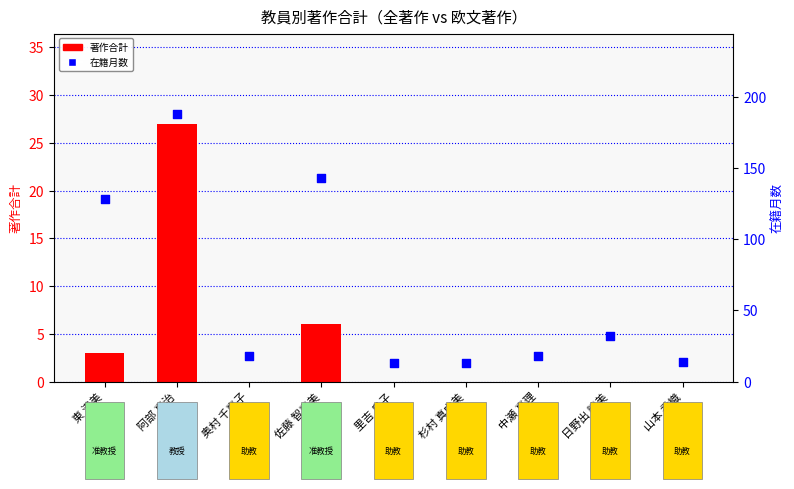

Is the value of 著作合計 at 山本 香織 greater than the value of 在籍月数 at 中瀬 真理?

No